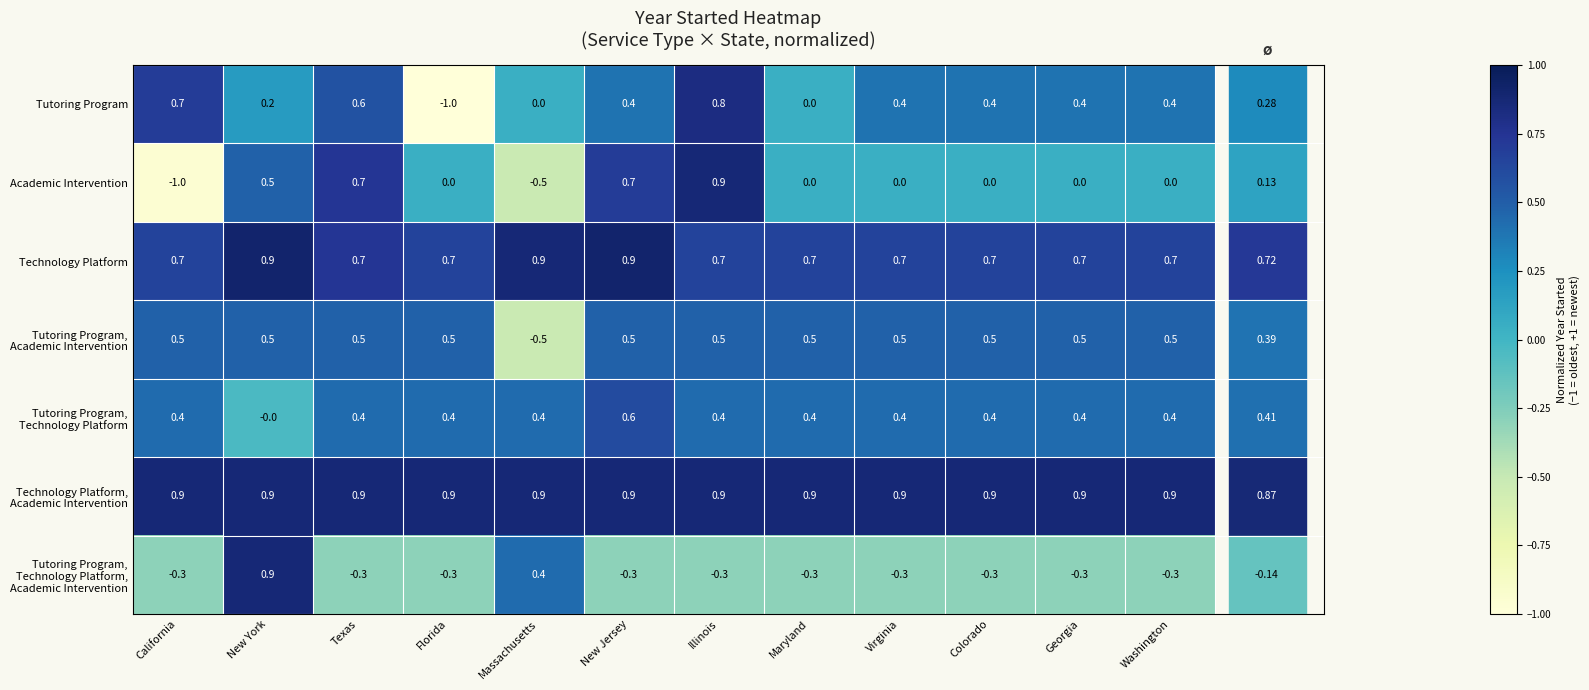

What is the total value across all series at New York?

3.9